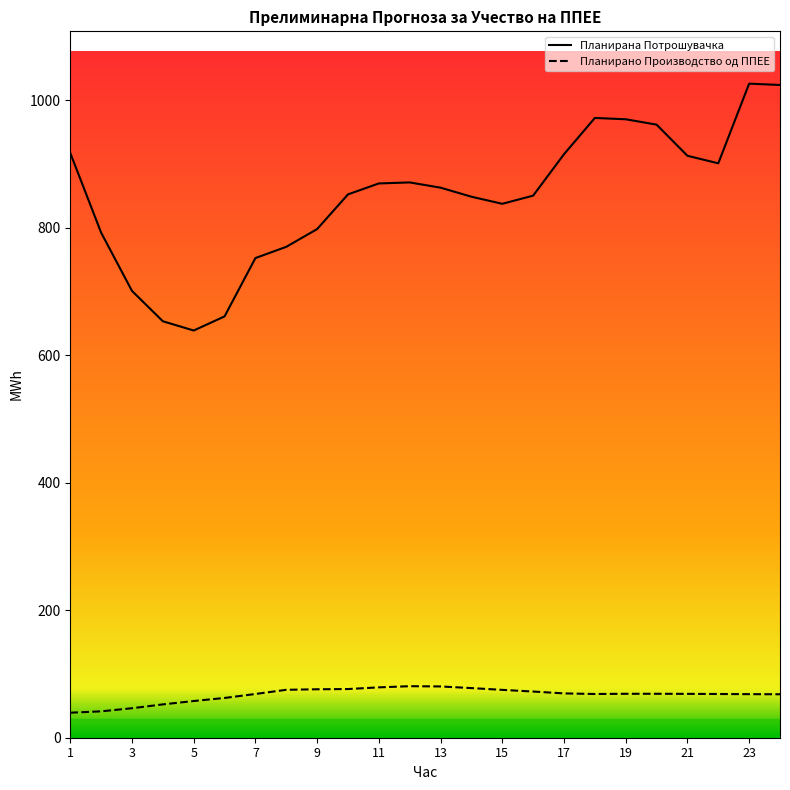

The Планирана Потрошувачка series shows 496.2 at 19. True or false?

False